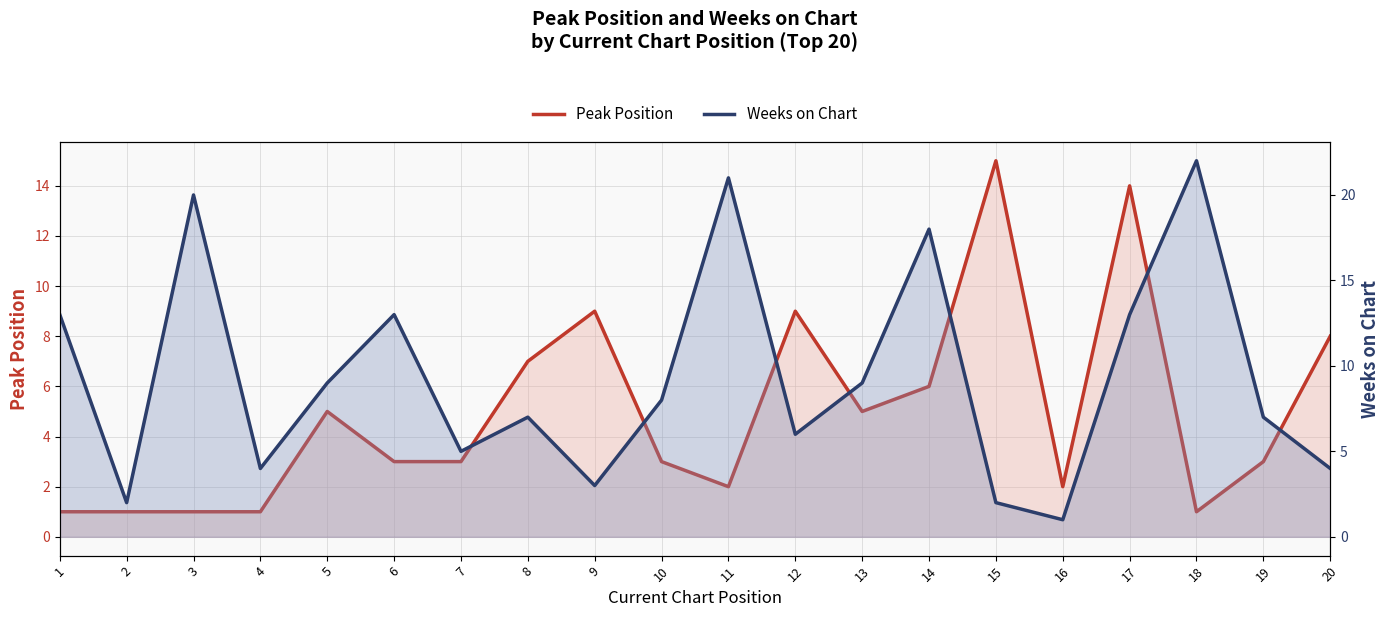

Reading left to right, extract all data points from this chart.

Peak Position: 1=1	2=1	3=1	4=1	5=5	6=3	7=3	8=7	9=9	10=3	11=2	12=9	13=5	14=6	15=15	16=2	17=14	18=1	19=3	20=8
Weeks on Chart: 1=13	2=2	3=20	4=4	5=9	6=13	7=5	8=7	9=3	10=8	11=21	12=6	13=9	14=18	15=2	16=1	17=13	18=22	19=7	20=4